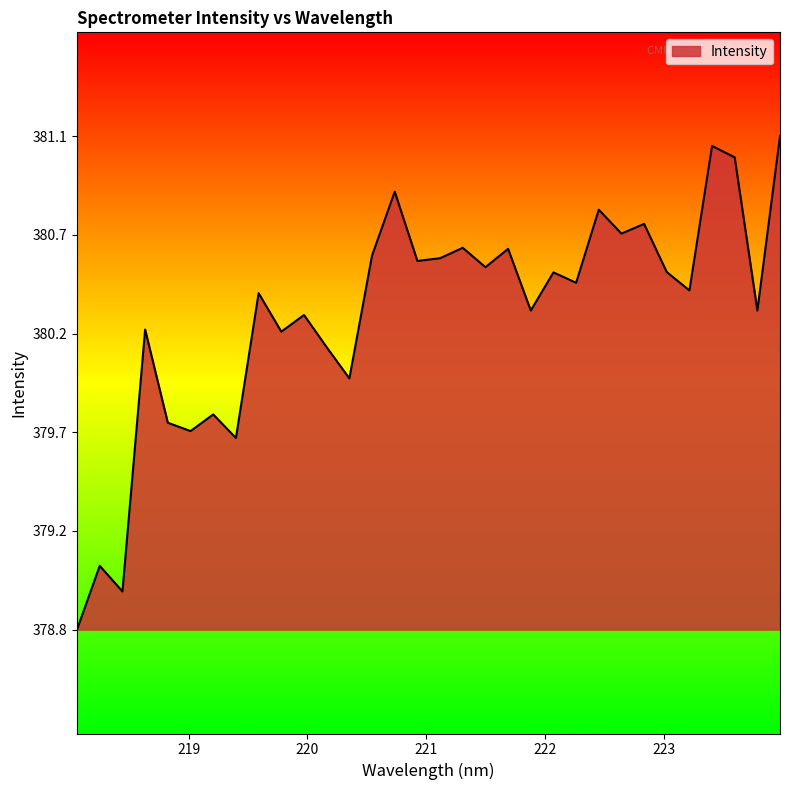

Is this an area chart (filled region under the line)?

Yes